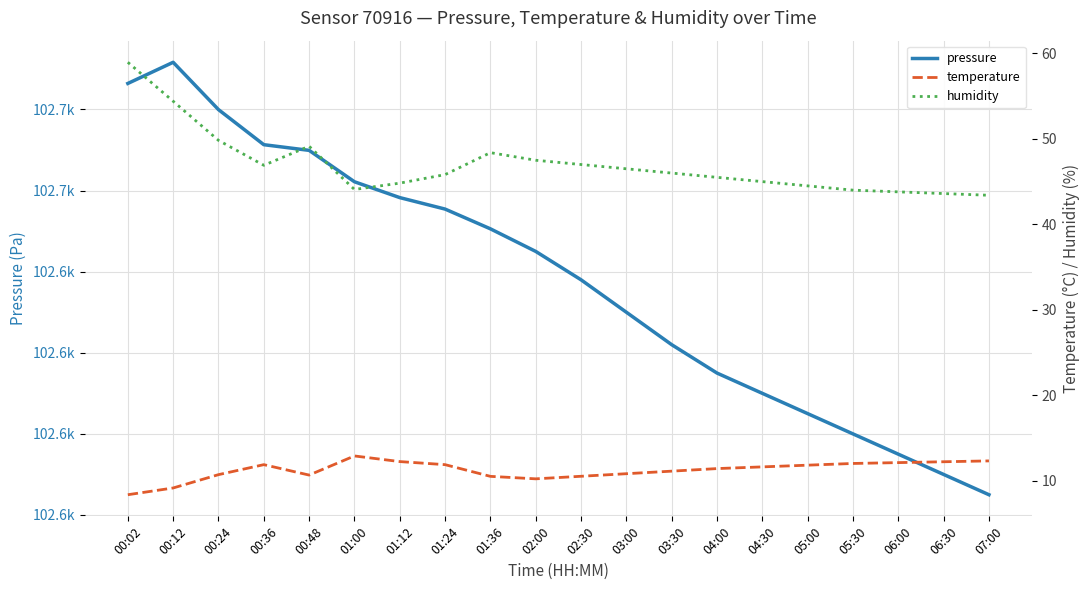

Between 03:00 and 04:00, which is larger?

03:00